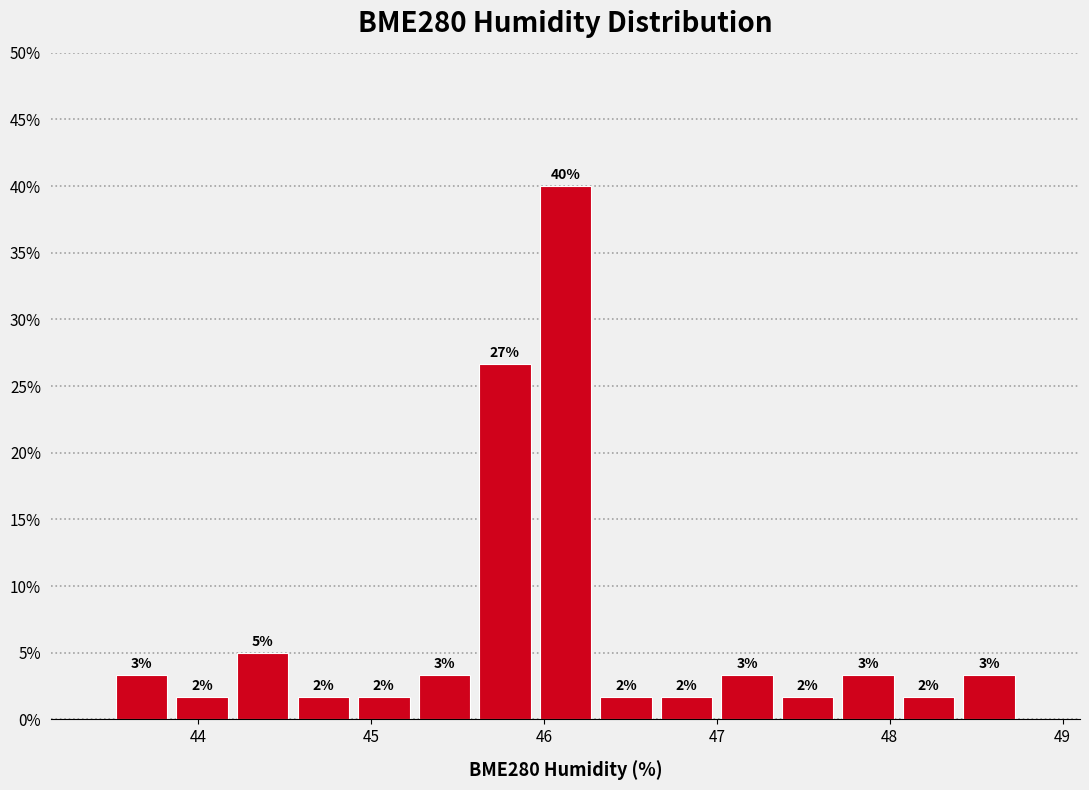

Read against the x-axis, roughly where is the centre of the tallest bar?

46.1